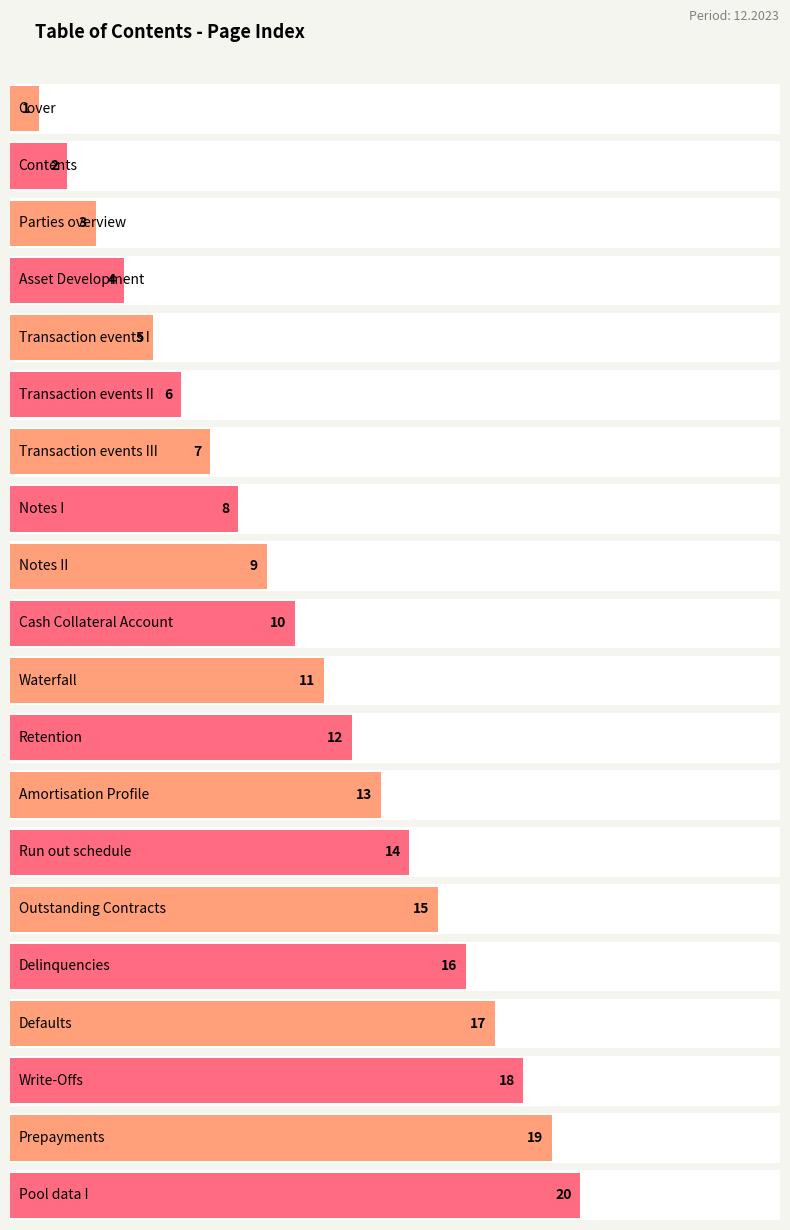

Are the bars horizontal?

Yes